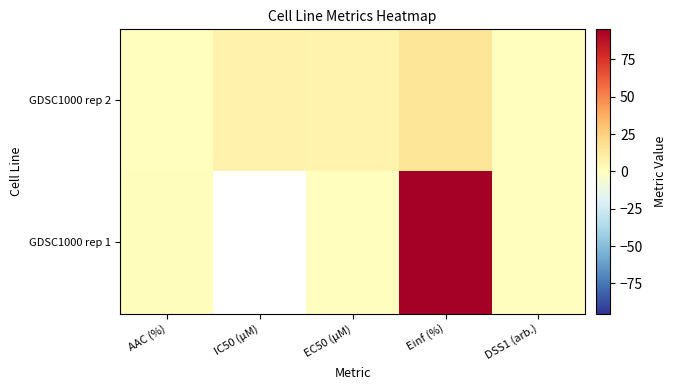

Which series has the largest range (max minus min)?

GDSC1000 rep 1